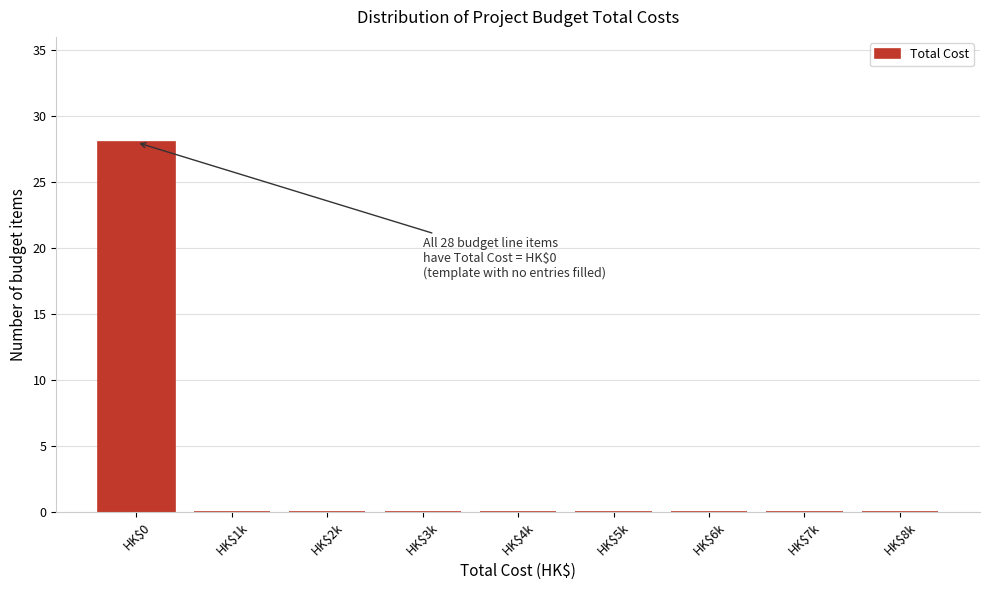

Is it true that the value at HK$2k is 19?

False